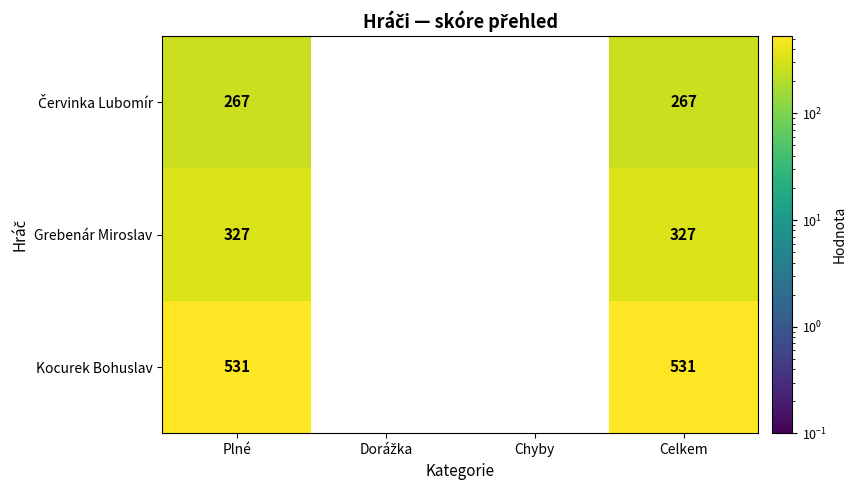

Count the Kocurek Bohuslav values in the range 0 to 531.

4